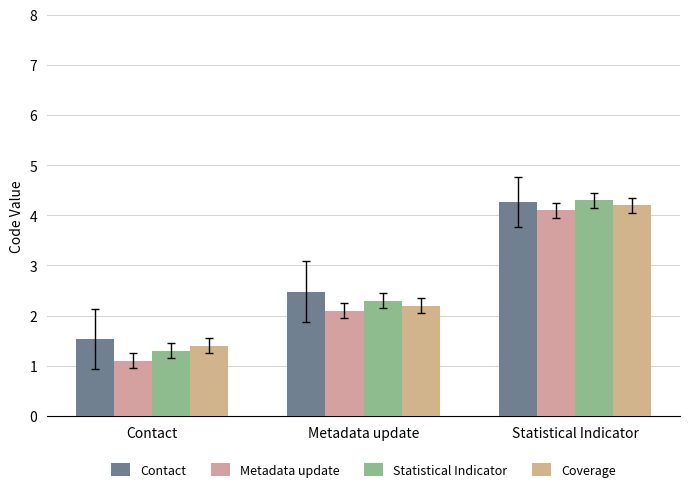

At Contact, list the series in order from largest to smallest.

Contact, Coverage, Statistical Indicator, Metadata update